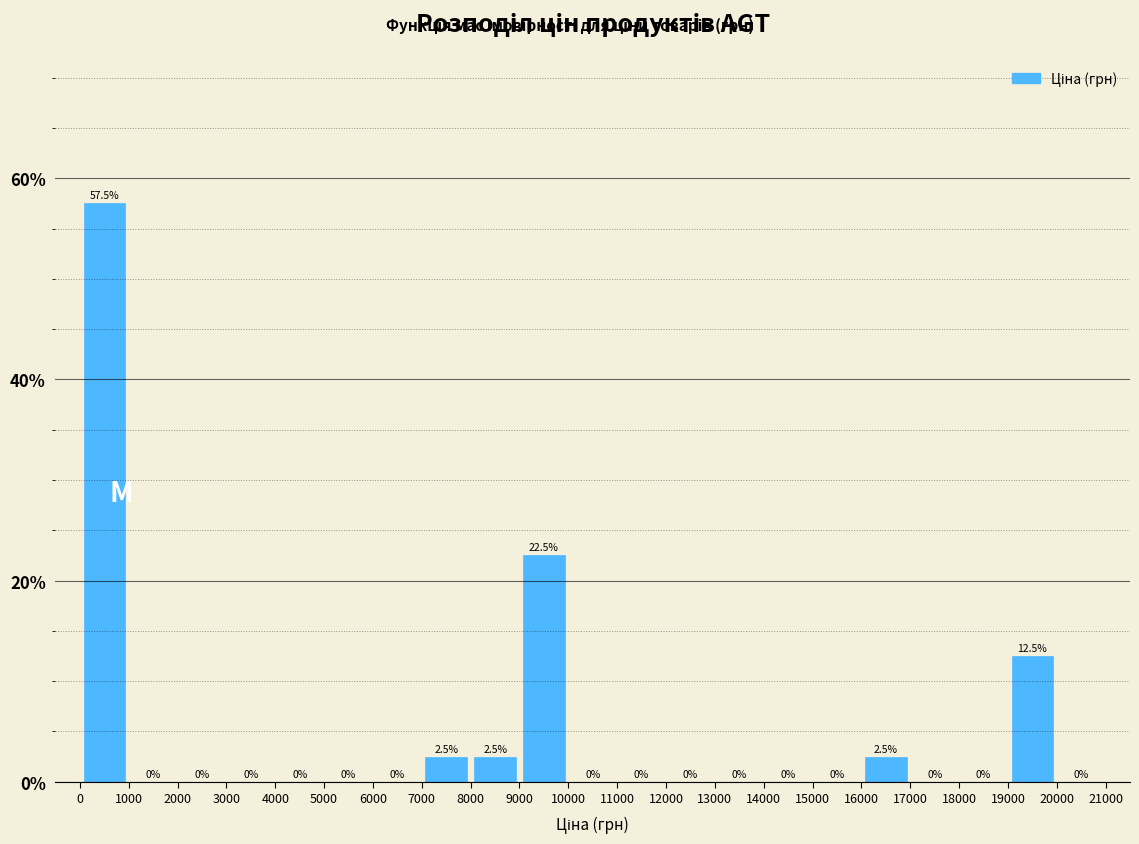

Reading left to right, list every bar in this chart as the range it spans on the x-axis followed by its height.

0 to 1000: 57.5
1000 to 2000: 0.0
2000 to 3000: 0.0
3000 to 4000: 0.0
4000 to 5000: 0.0
5000 to 6000: 0.0
6000 to 7000: 0.0
7000 to 8000: 2.5
8000 to 9000: 2.5
9000 to 10000: 22.5
10000 to 11000: 0.0
11000 to 12000: 0.0
12000 to 13000: 0.0
13000 to 14000: 0.0
14000 to 15000: 0.0
15000 to 16000: 0.0
16000 to 17000: 2.5
17000 to 18000: 0.0
18000 to 19000: 0.0
19000 to 20000: 12.5
20000 to 21000: 0.0